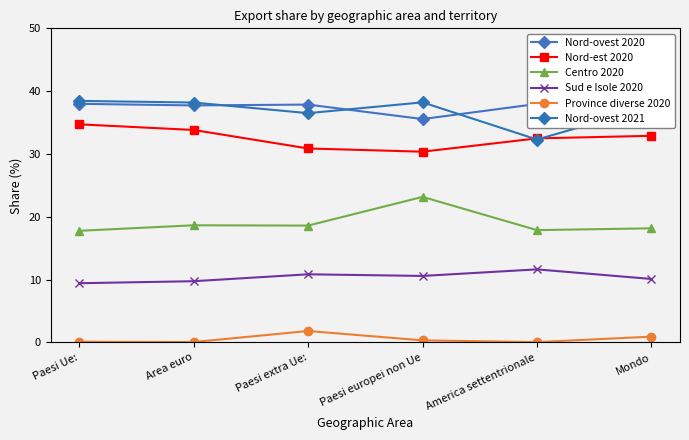

Is this an area chart (filled region under the line)?

No